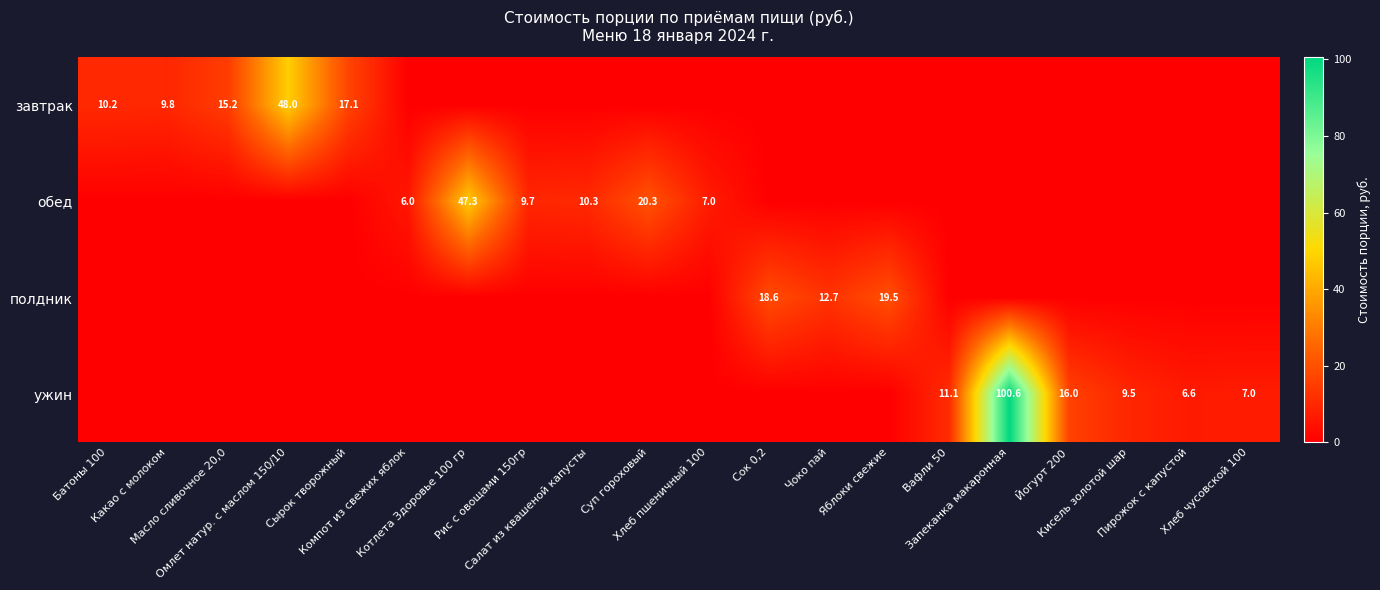

At which label does ужин reach its minimum?

Батоны 100